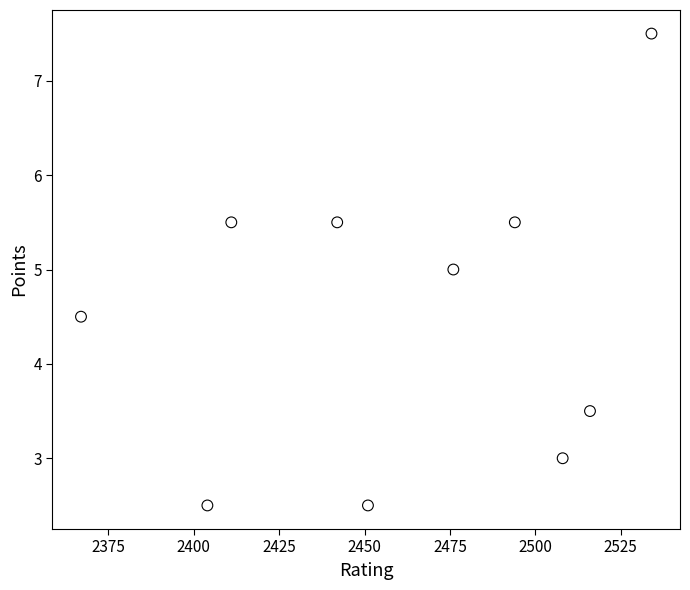

What is the range of X values (max minus min)?

167.0